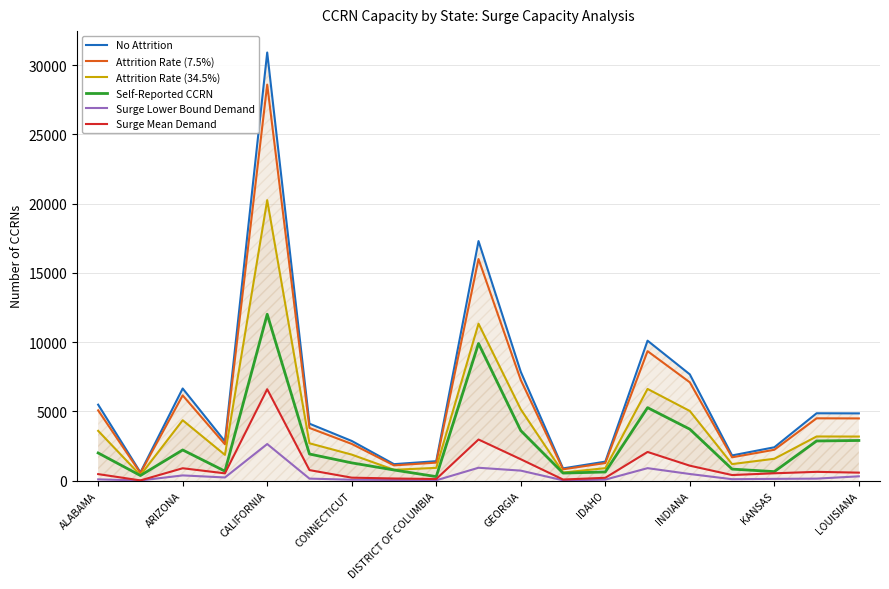

Rank the series by their maximum value, from highest to lowest.

No Attrition, Attrition Rate (7.5%), Attrition Rate (34.5%), Self-Reported CCRN, Surge Mean Demand, Surge Lower Bound Demand